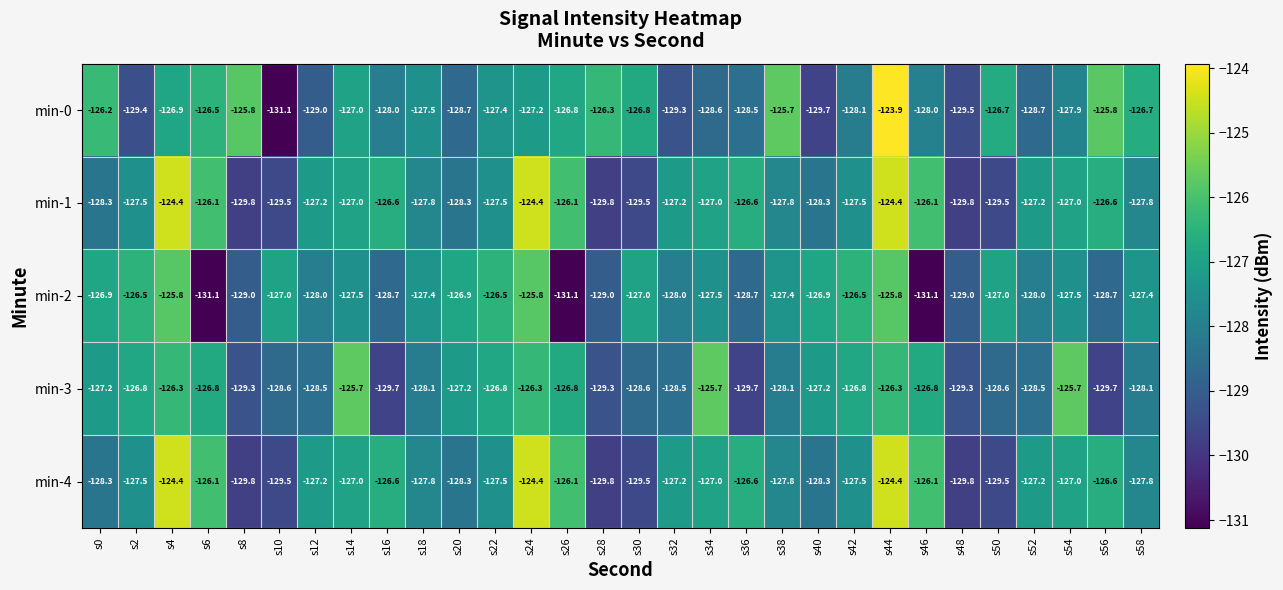

Which series has the largest range (max minus min)?

min-0